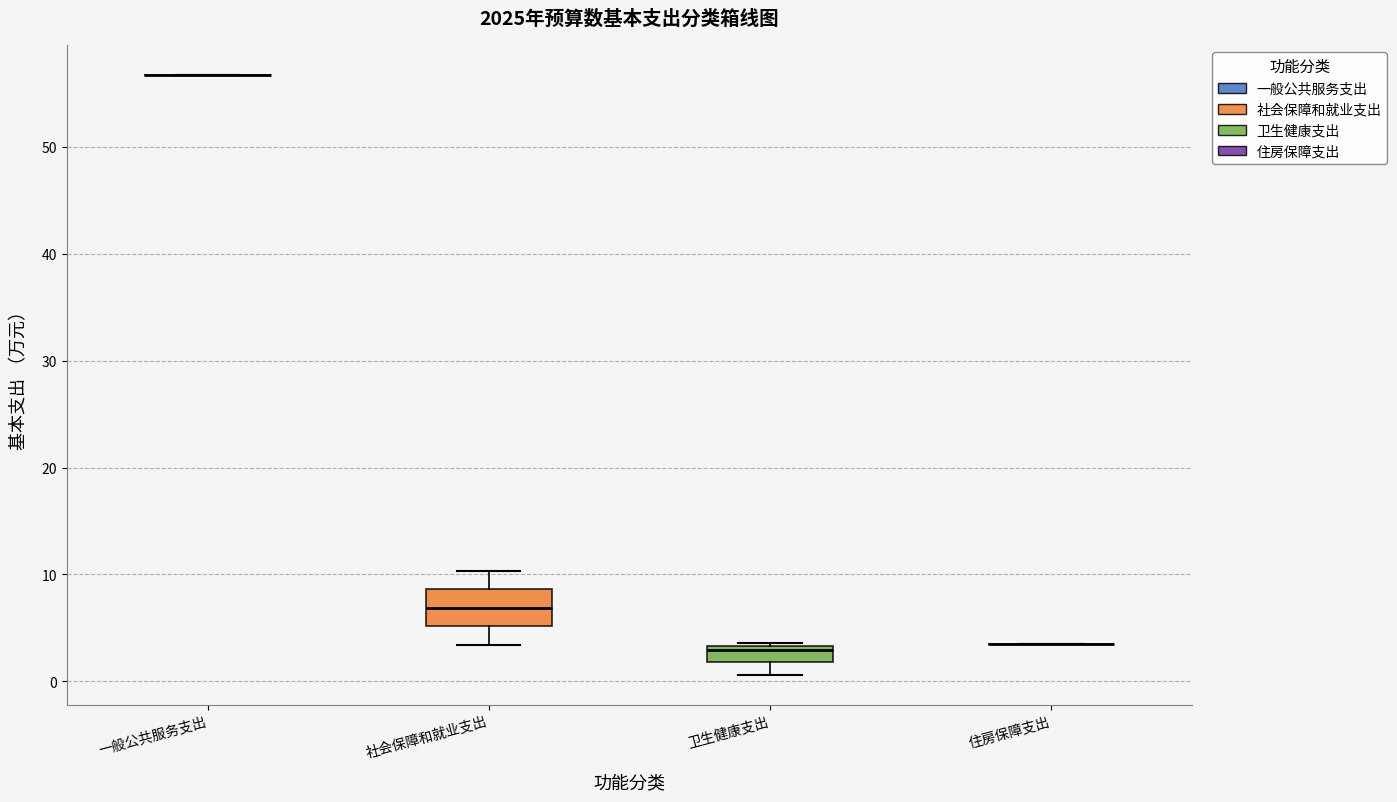

Where does the lower whisker of the box for 卫生健康支出 end on the y-axis? The values are not printed on the chart, so give them approximately, as read against the axis.

1